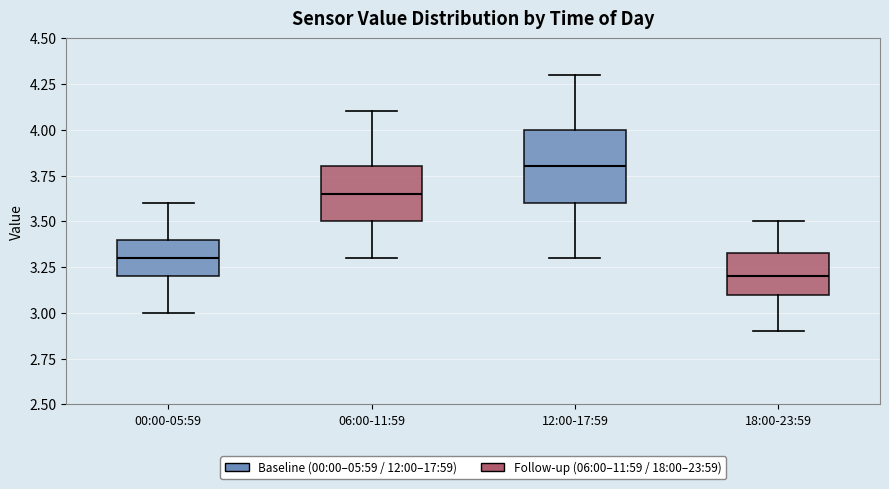

Which box's median line is the highest?

12:00-17:59